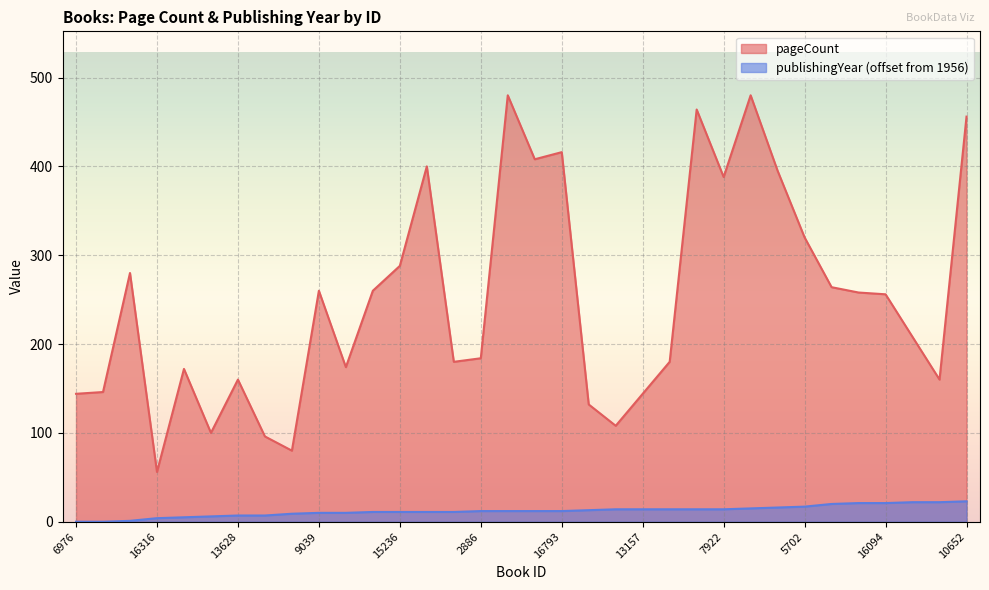

List the series in order of their overall mean, highest first.

pageCount, publishingYear (offset from 1956)